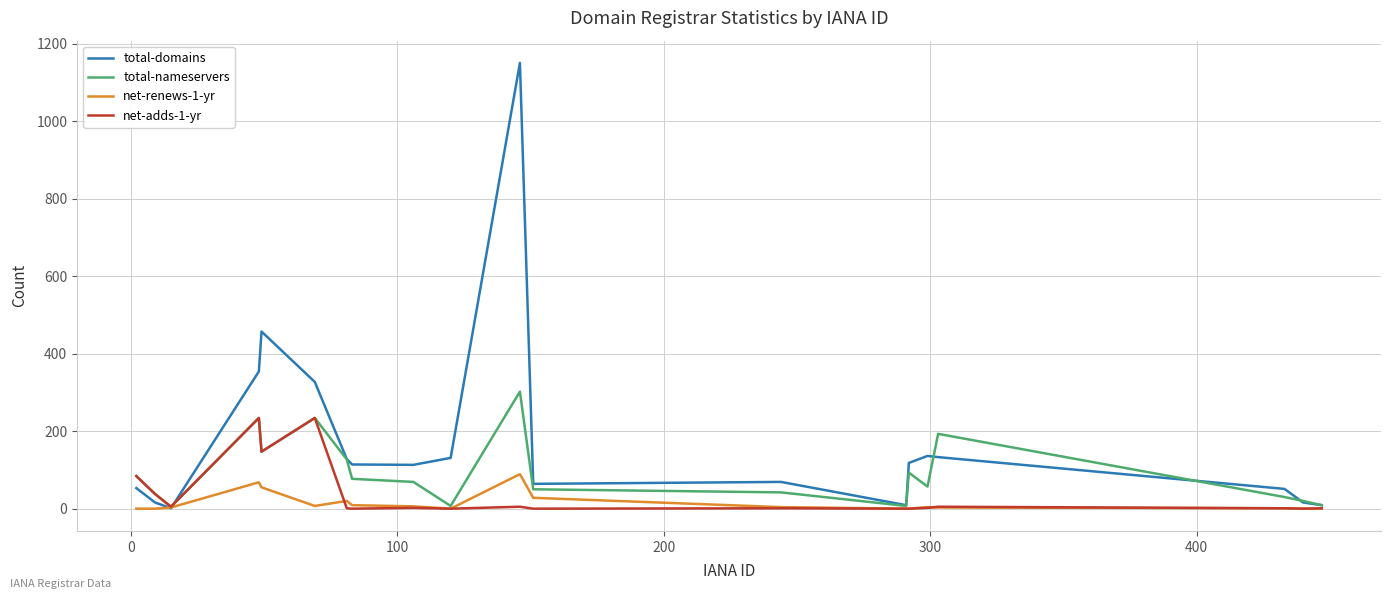

Which series has the widest spread of values?

total-domains